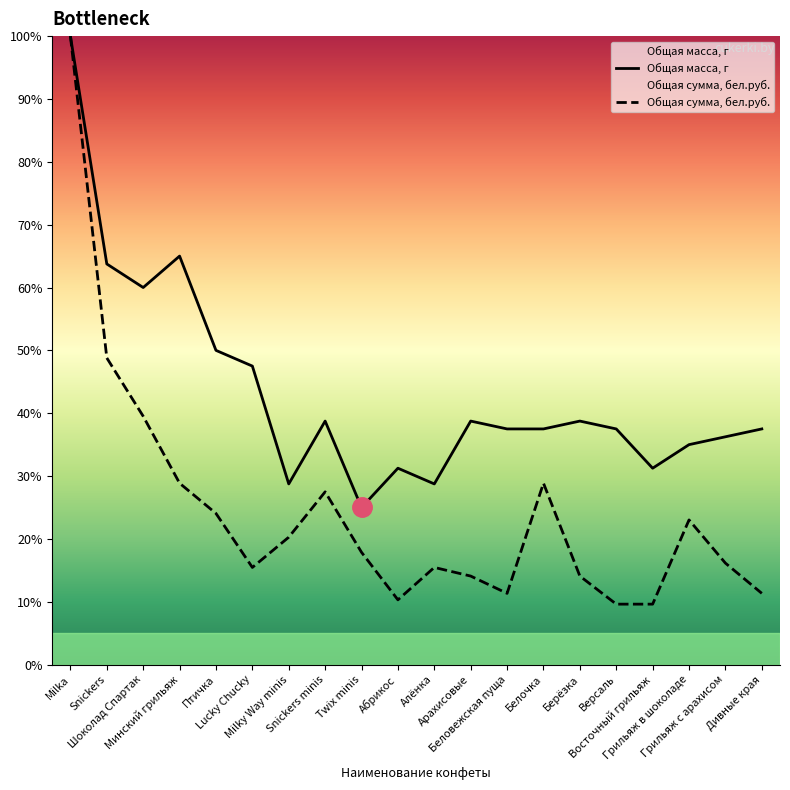

At how many categories does at least one series exceed 46?

6